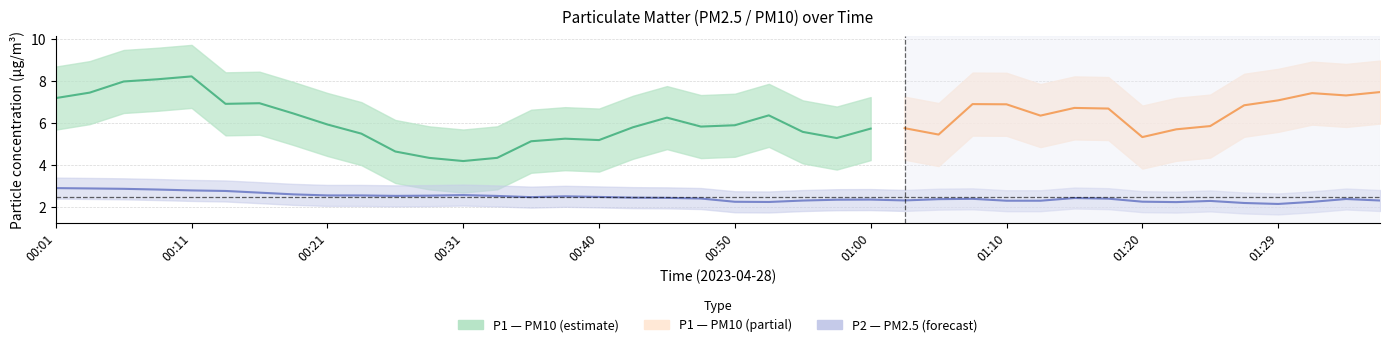

Is the value of P2 at 00:21 greater than the value of P1 at 01:10?

No